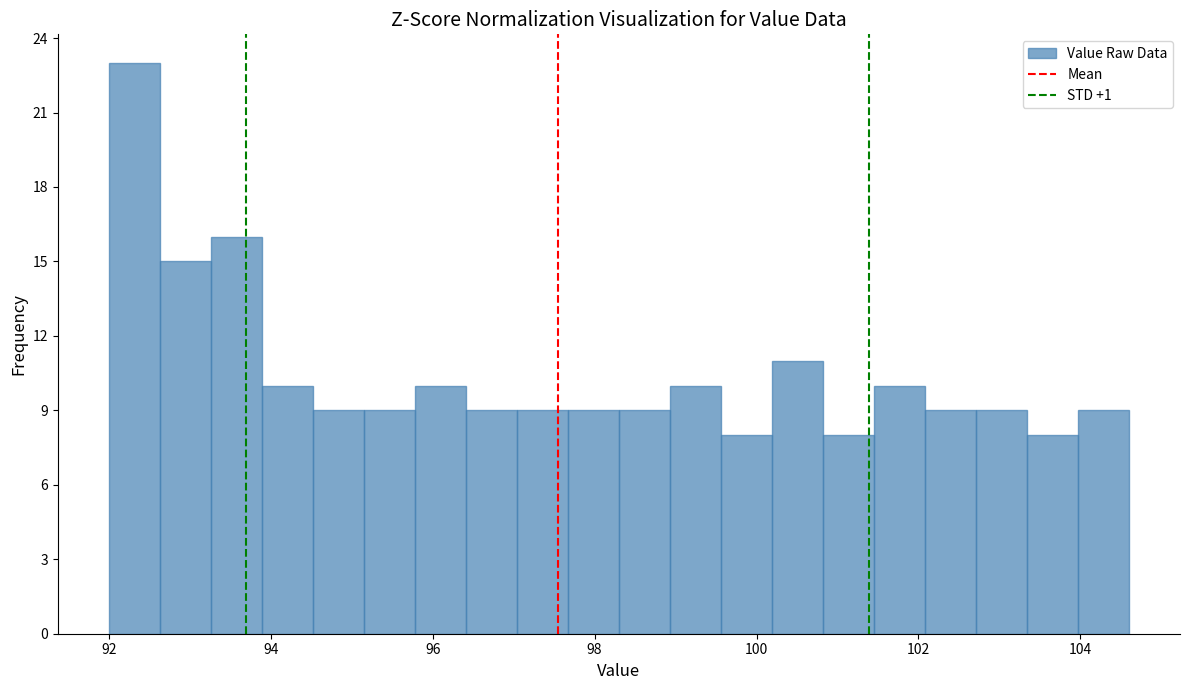

Around what value on the x-axis is the tallest bar? Give the approximate position of its centre, as read against the axis.

92.4